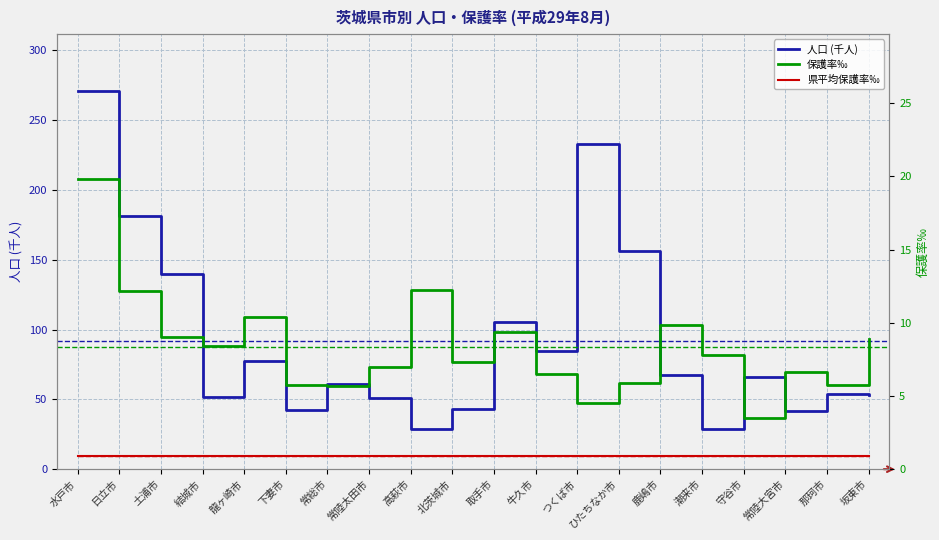

Which has a higher value, 取手市 or 常総市?

取手市